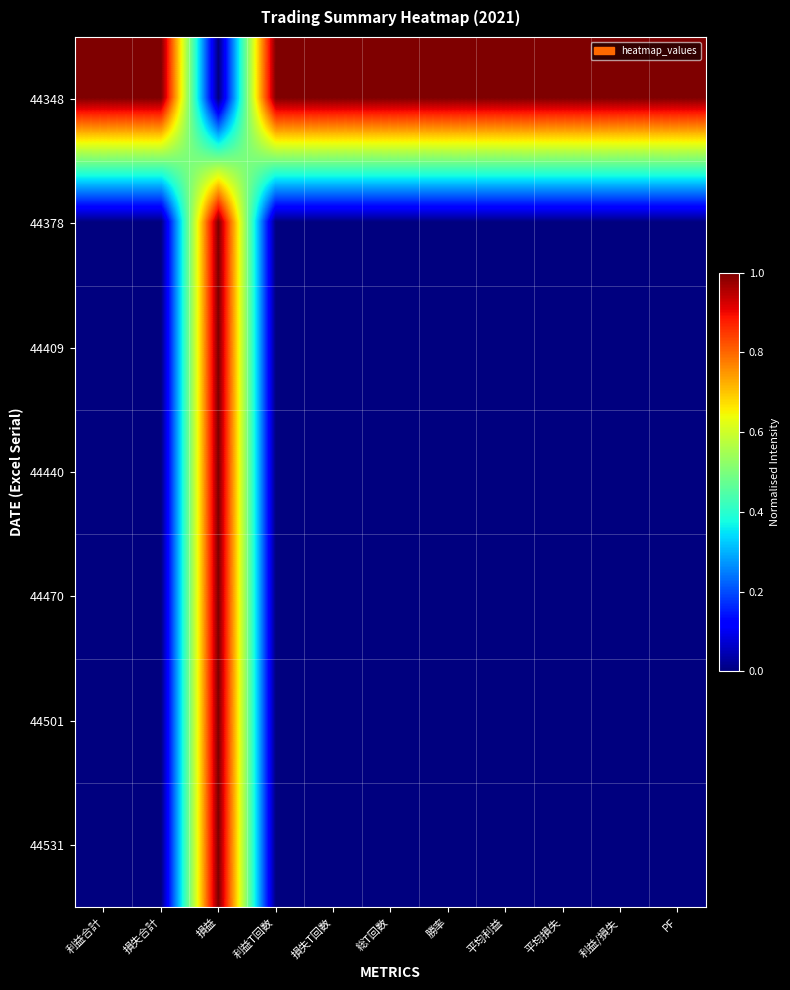

Which series has the largest range (max minus min)?

44348